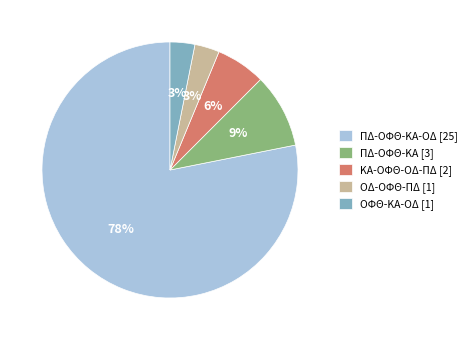

How many segments does this pie chart have?

5